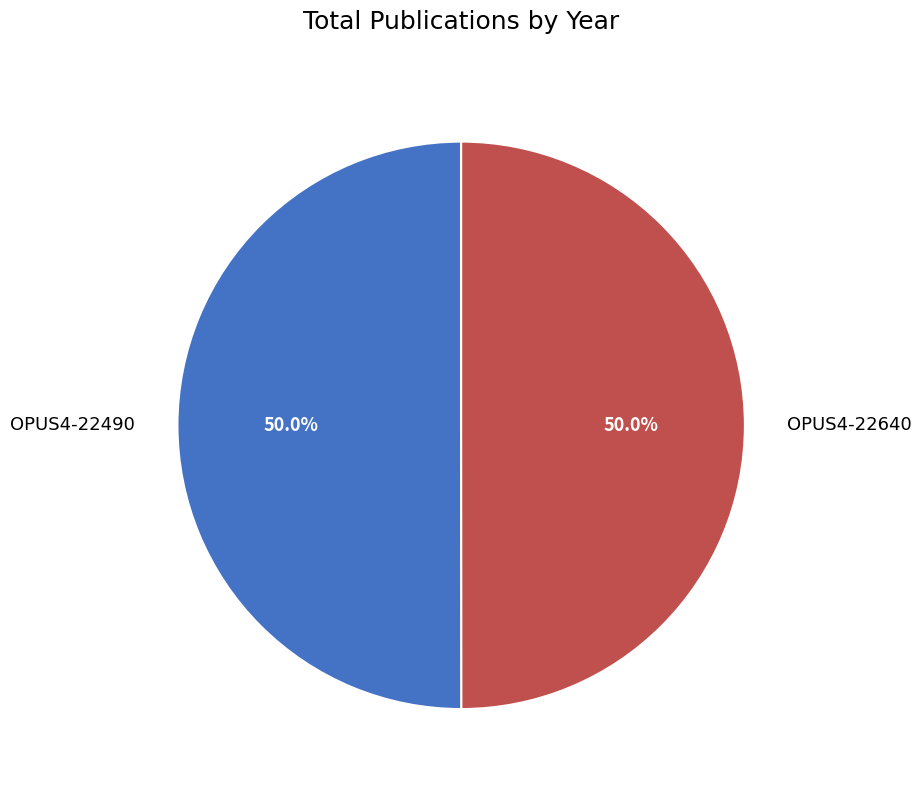

Approximately how many times larger is the value at OPUS4-22490 compared to OPUS4-22640?

1.0